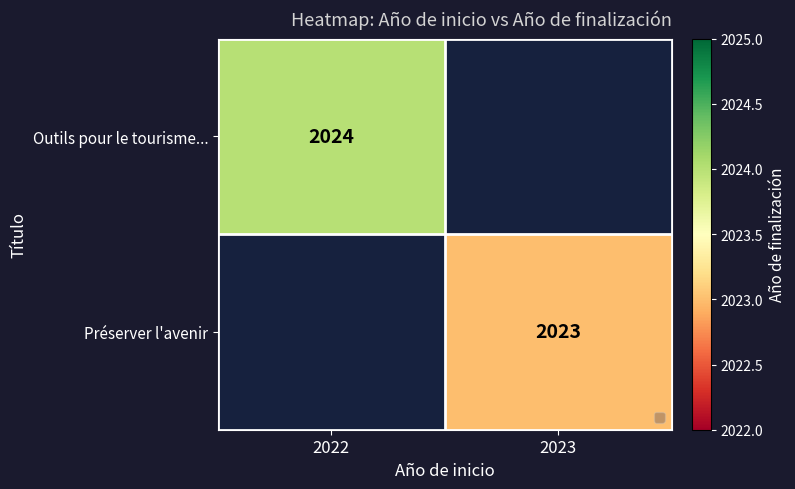

The Outils pour le tourisme... series shows 785 at 2022. True or false?

False